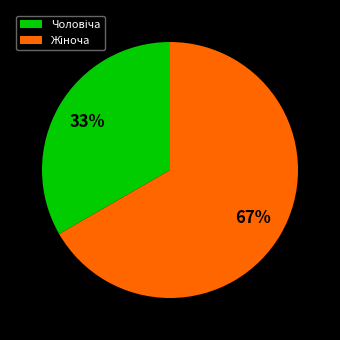

Does any single category account for the majority?

Yes